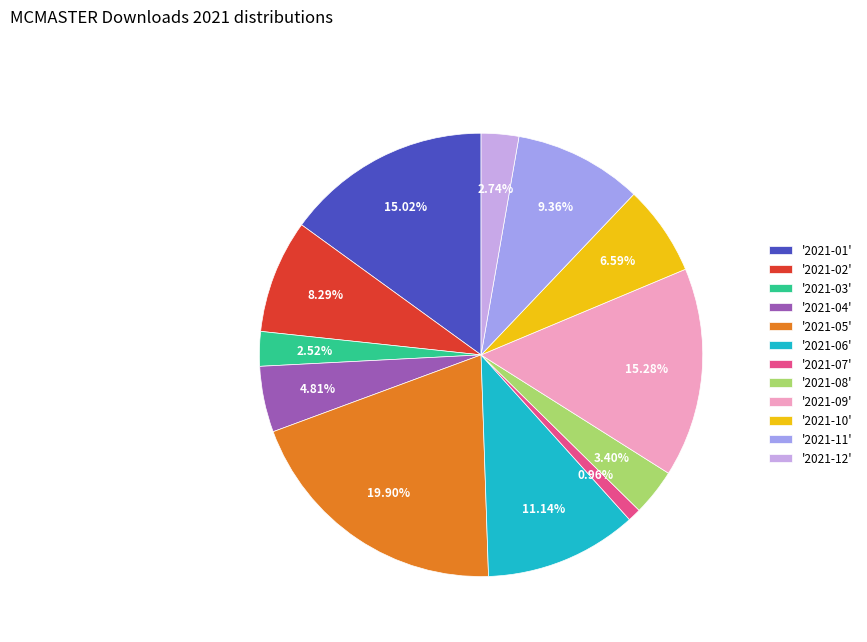

Which has a higher value, '2021-08' or '2021-03'?

'2021-08'